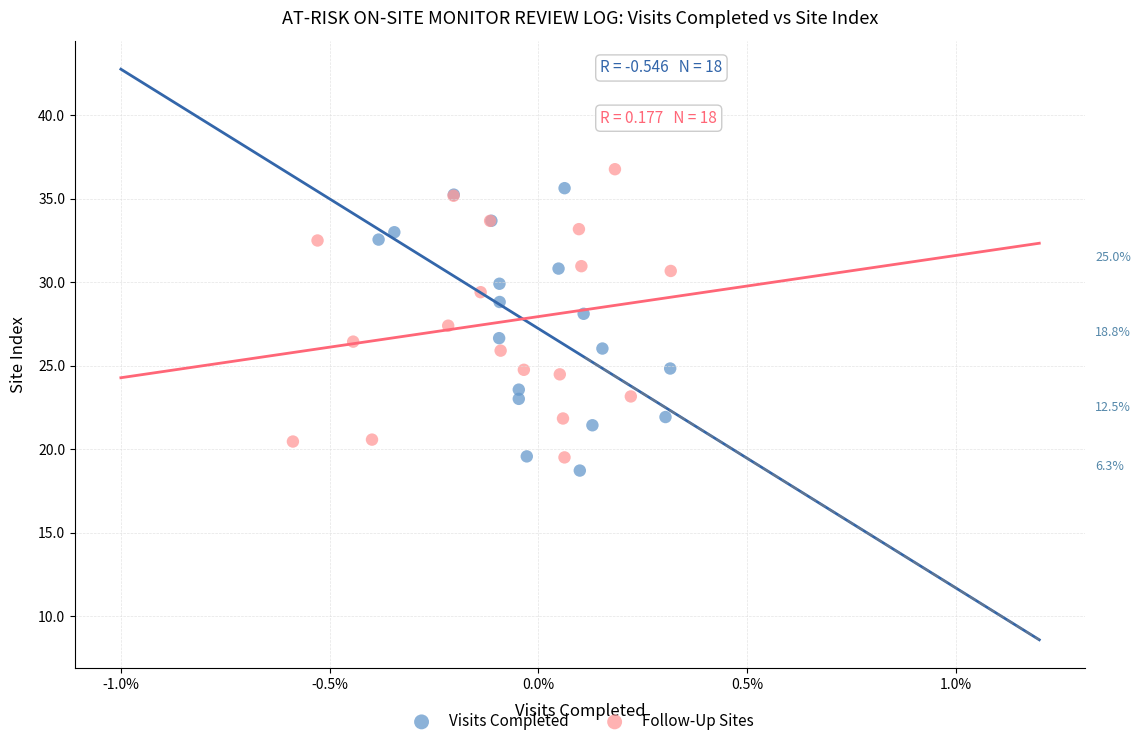

Which series has the largest Y range (max minus min)?

Follow-Up Sites